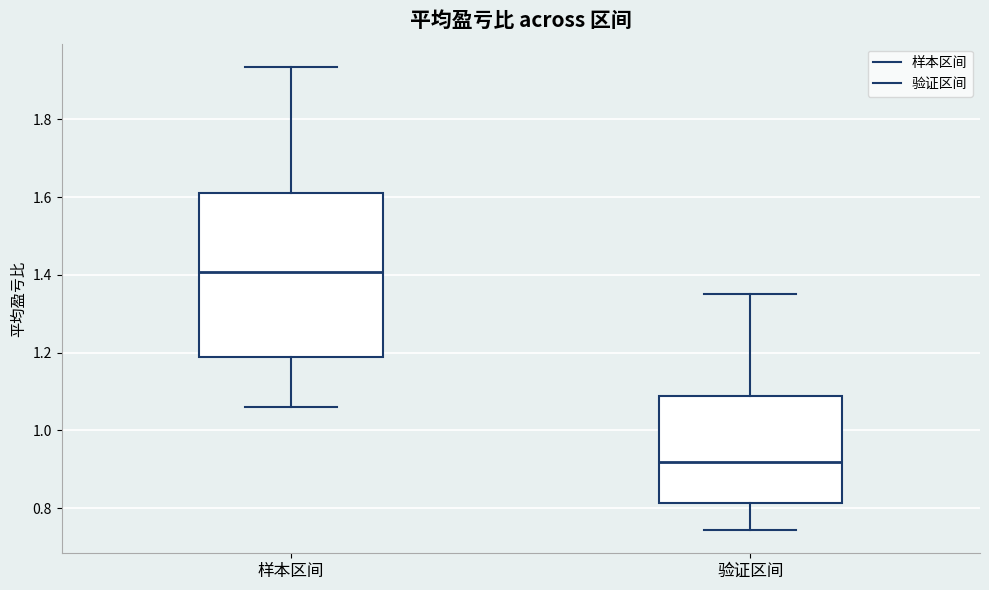

Which box has the lowest median line?

验证区间